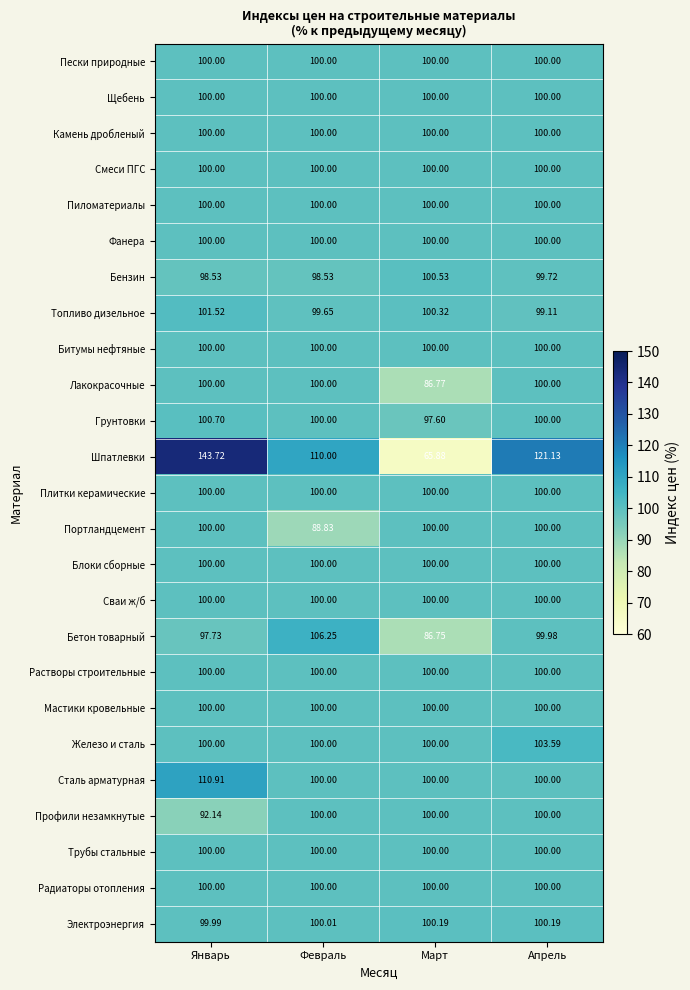

Which series has the widest spread of values?

Шпатлевки